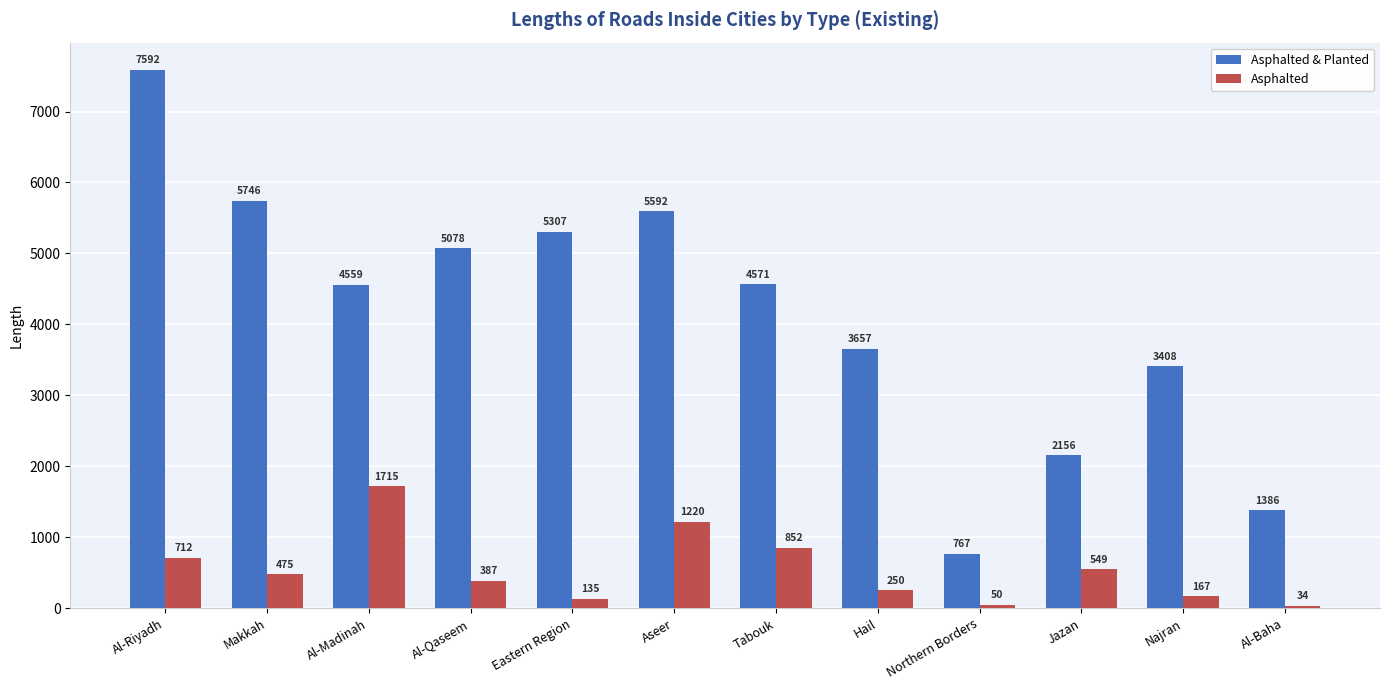

What is the sum of all Asphalted & Planted values?

49819